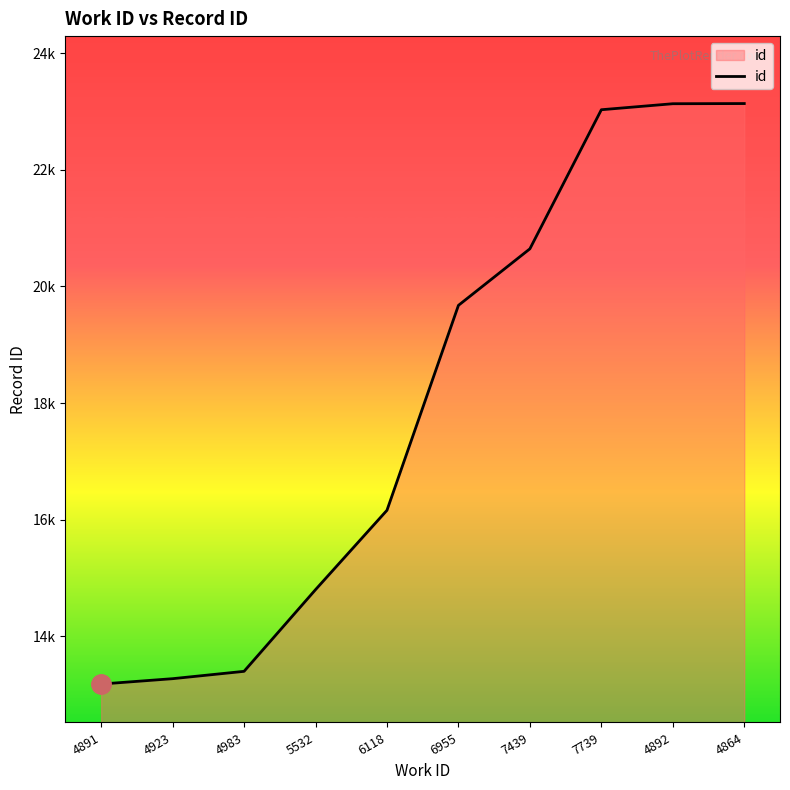

Reading left to right, extract all data points from this chart.

13180	13272	13398	14799	16161	19676	20646	23032	23135	23138